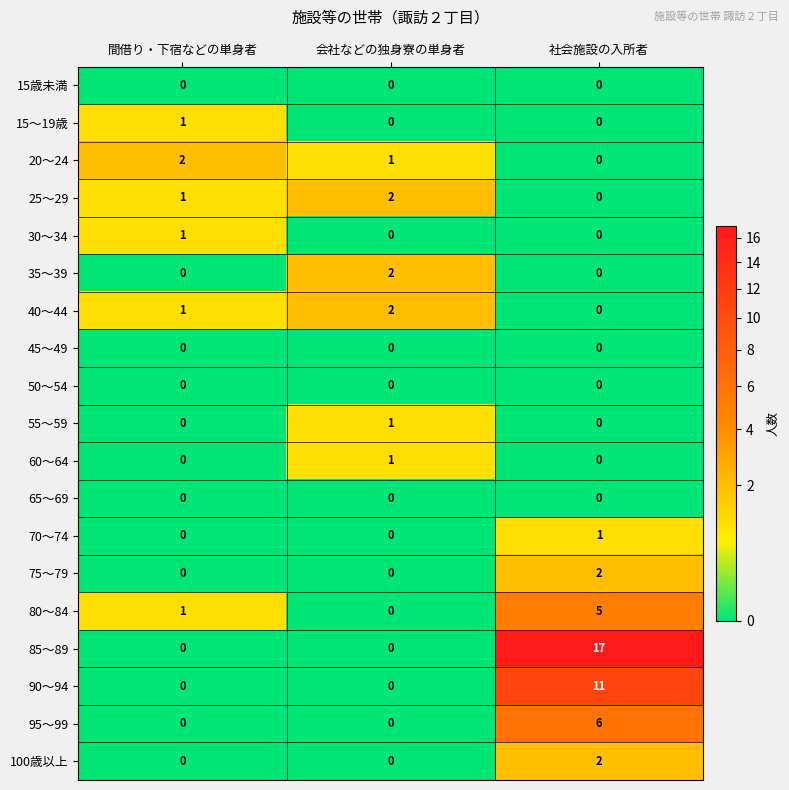

At how many categories does at least one series exceed 5?

1